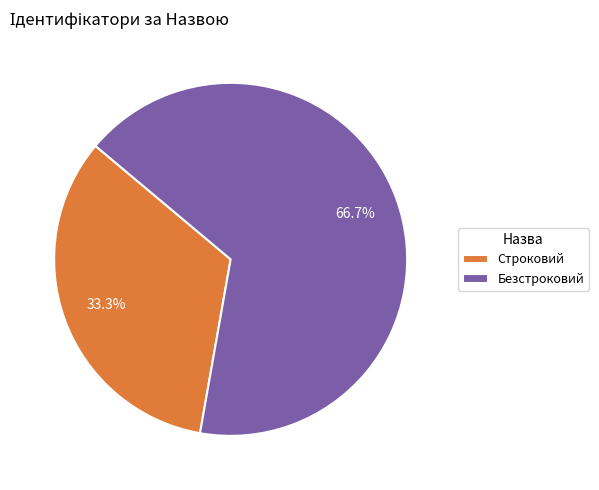

Which has a higher value, Строковий or Безстроковий?

Безстроковий